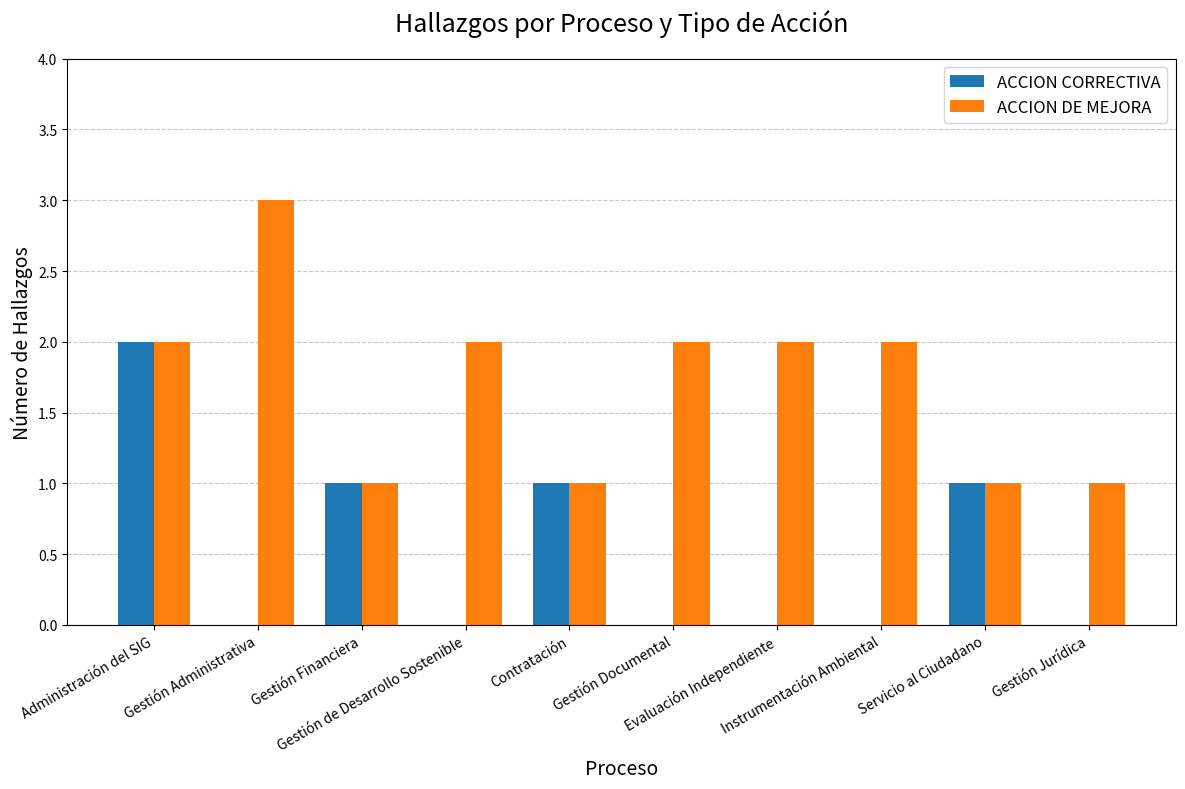

Which series has the largest total across all categories?

ACCION DE MEJORA